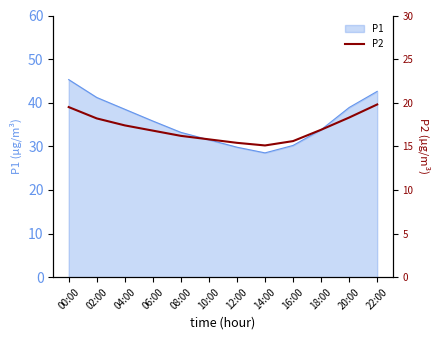

True or false: the data shows 15.8 at 10:00.

True